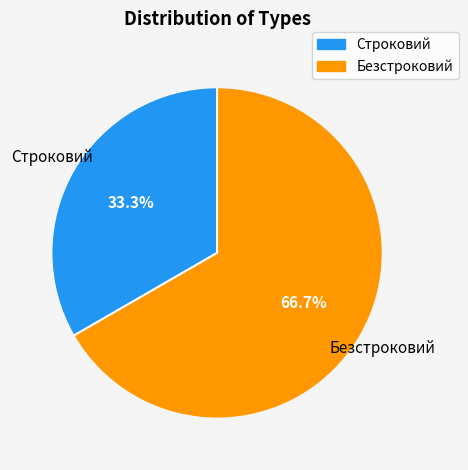

Is it true that Безстроковий is 79% of the pie?

False